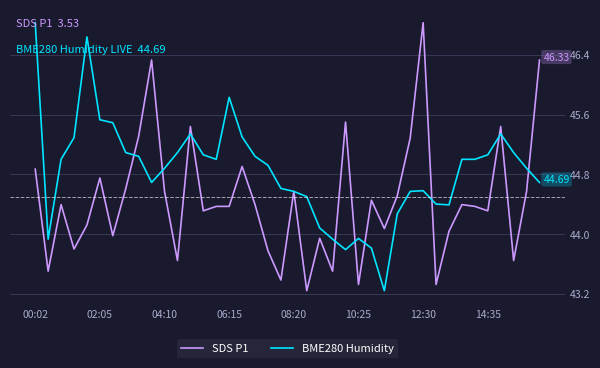

Rank the series by their average value, from lowest to highest.

SDS P1, BME280 Humidity